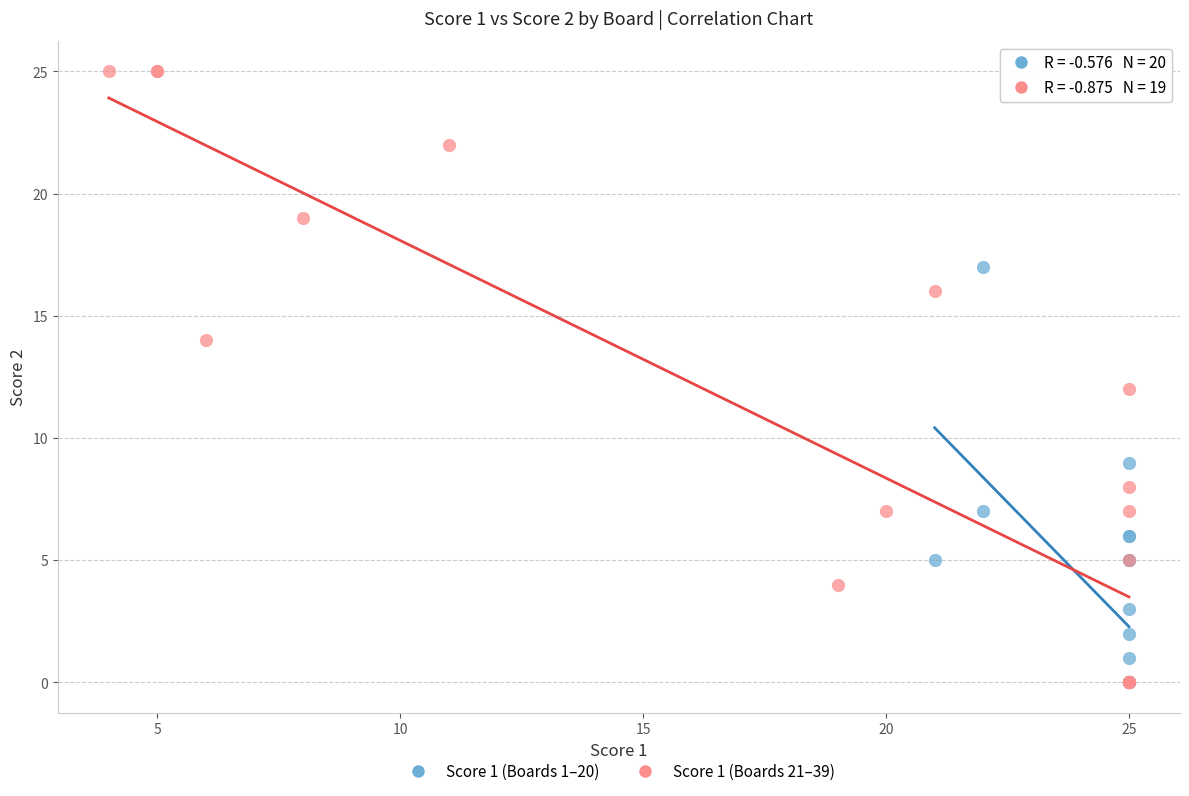

Which series has the largest Y range (max minus min)?

Score 1 (Boards 21–39)